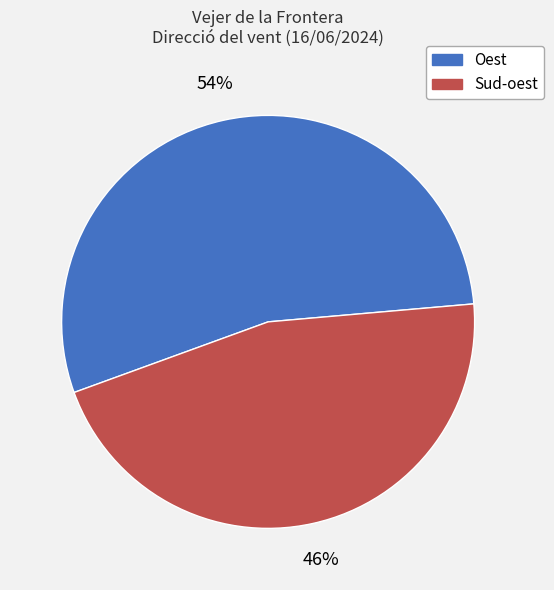

What percentage is the Oest slice, to the nearest percent?

54%